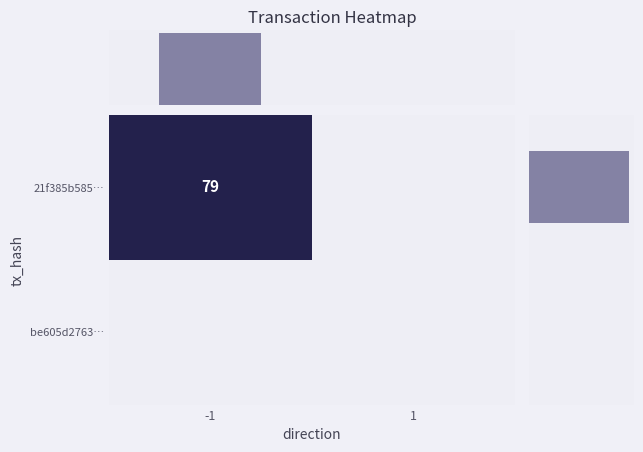

At how many categories does at least one series exceed 37?

1